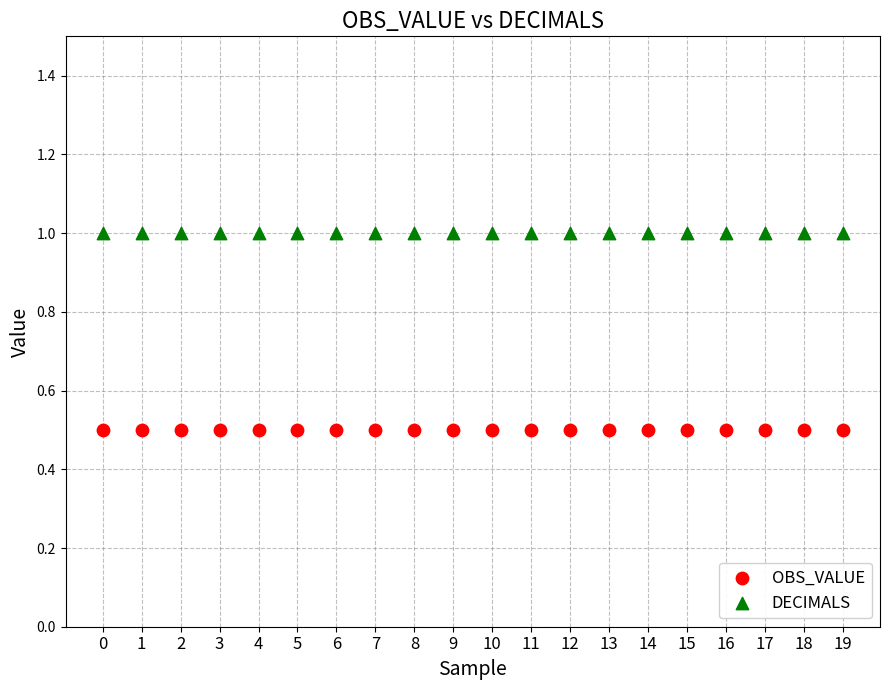

Which series contains the highest Y value?

DECIMALS